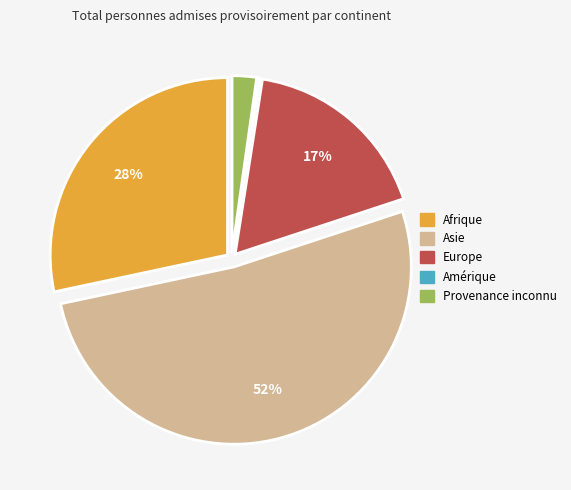

What is the largest slice in the pie chart?

Asie